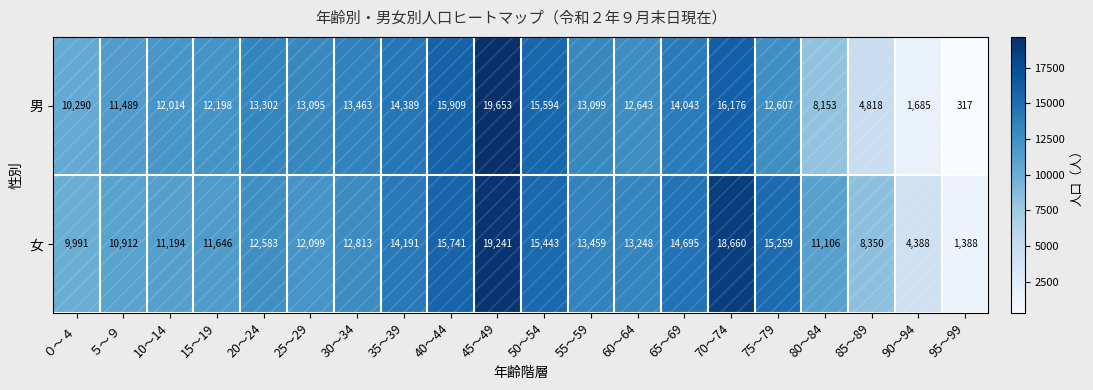

Which series changed the most between 20～24 and 65～69?

女